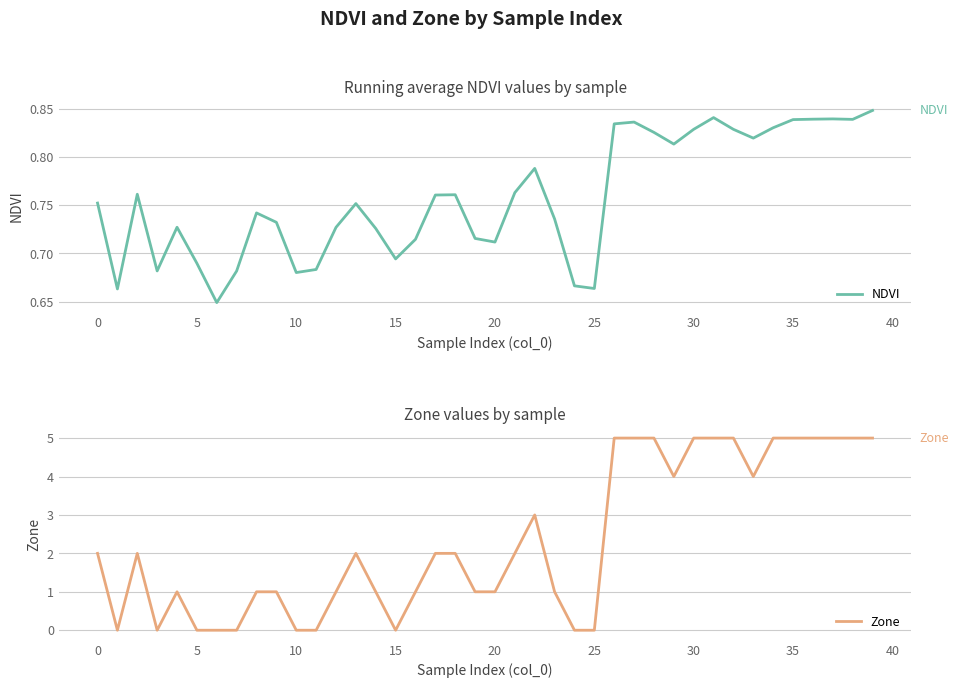

What is the label of the 19th point from the left?

18